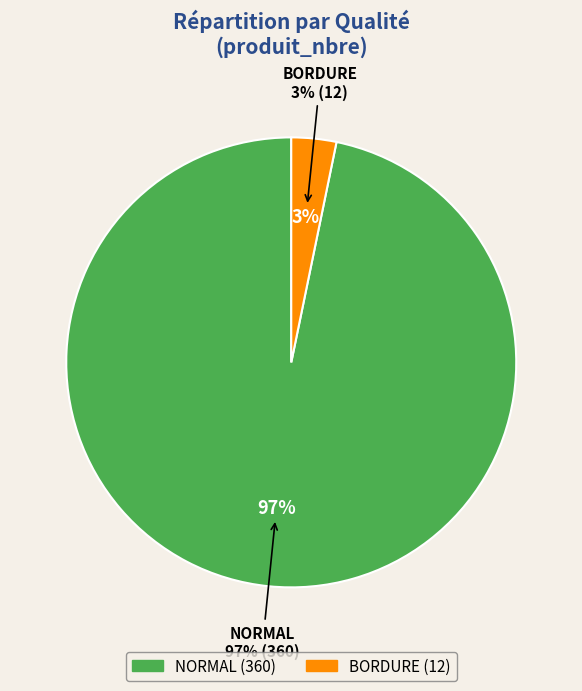

To the nearest percent, what is the combined percentage of NORMAL and BORDURE?

100%